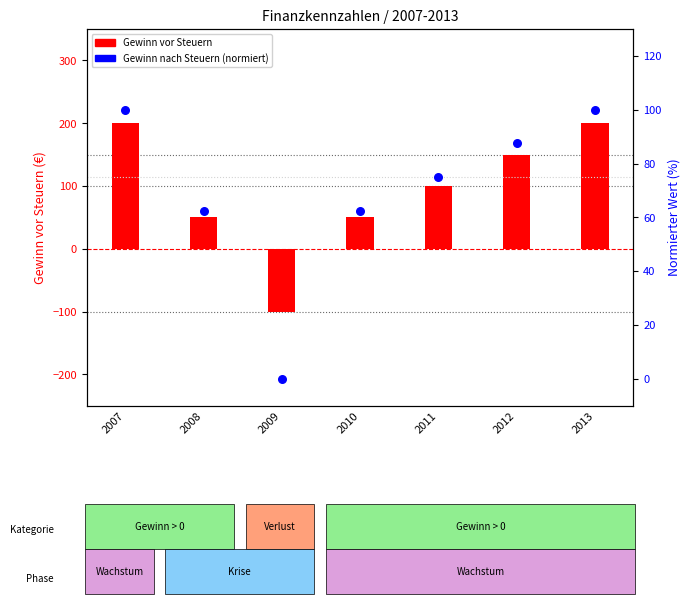

Which series contains the highest Y value?

Gewinn vor Steuern